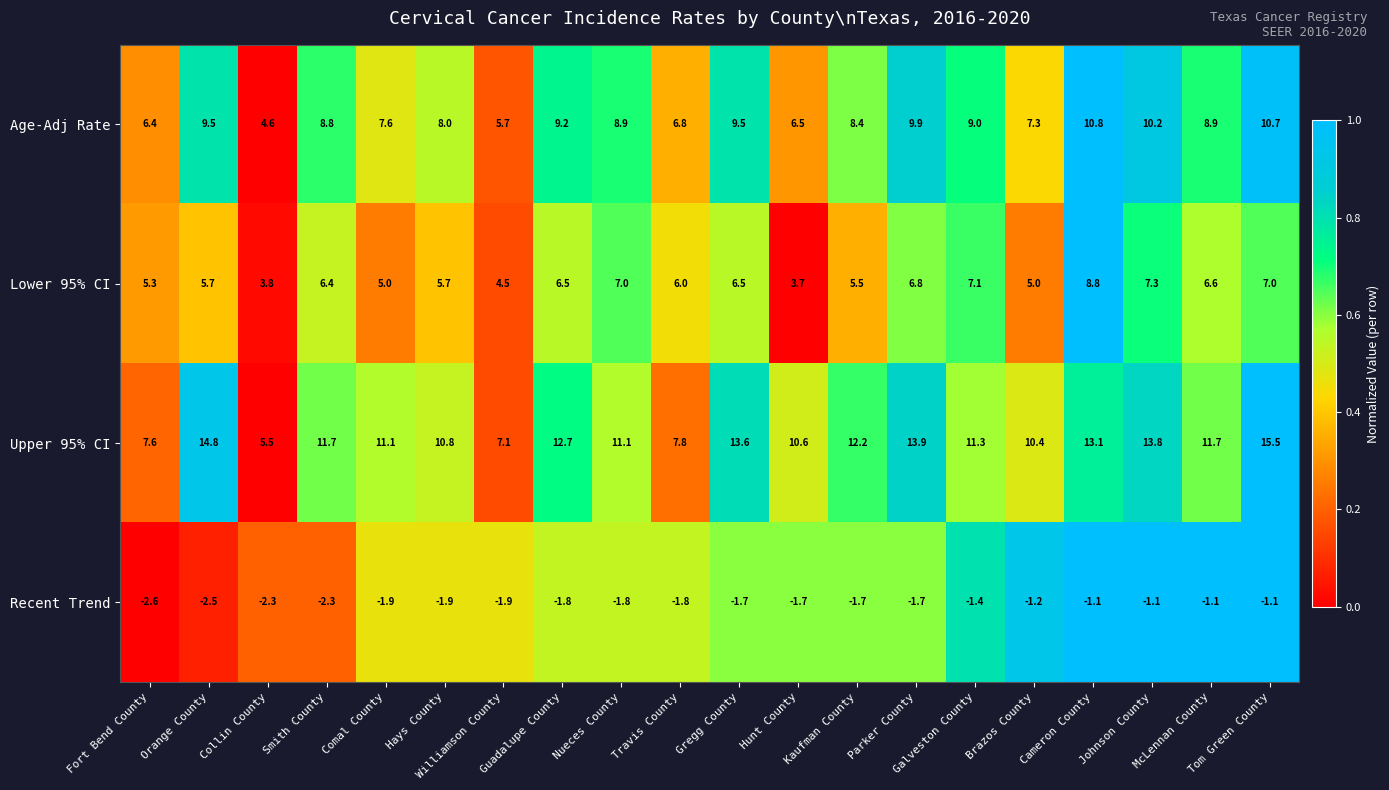

Between Williamson County and Tom Green County, which series saw the biggest shift?

Upper 95% CI